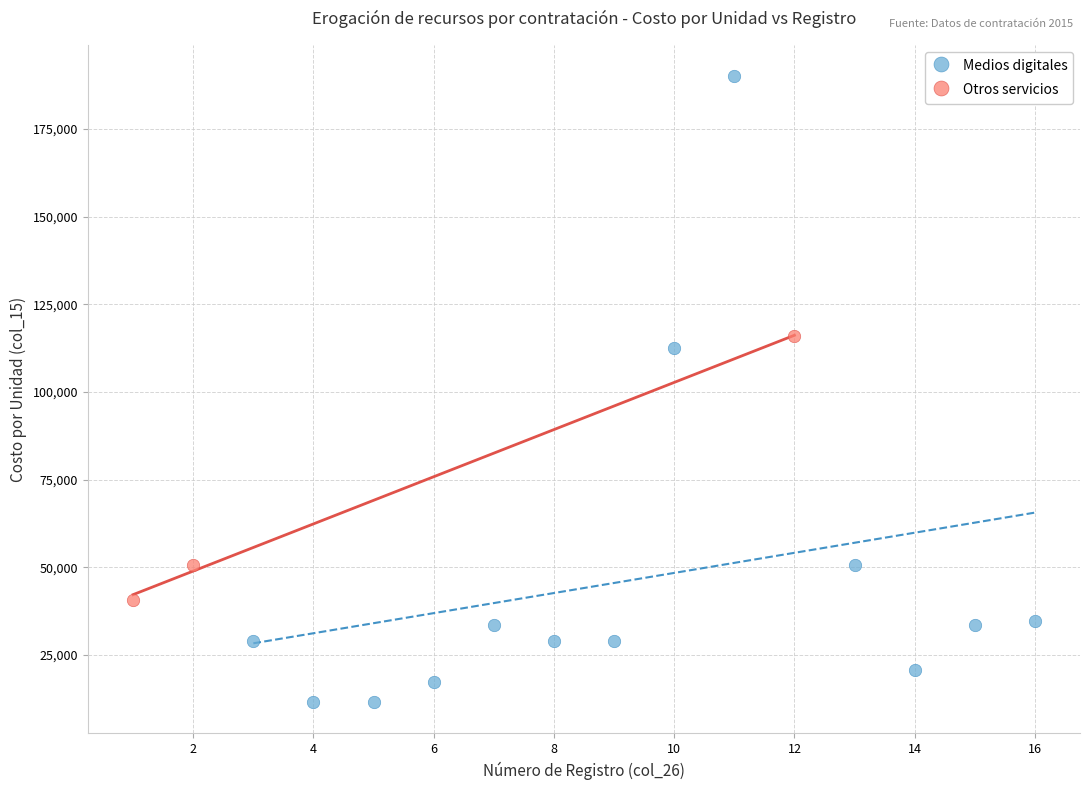

Which series contains the lowest Y value?

Medios digitales